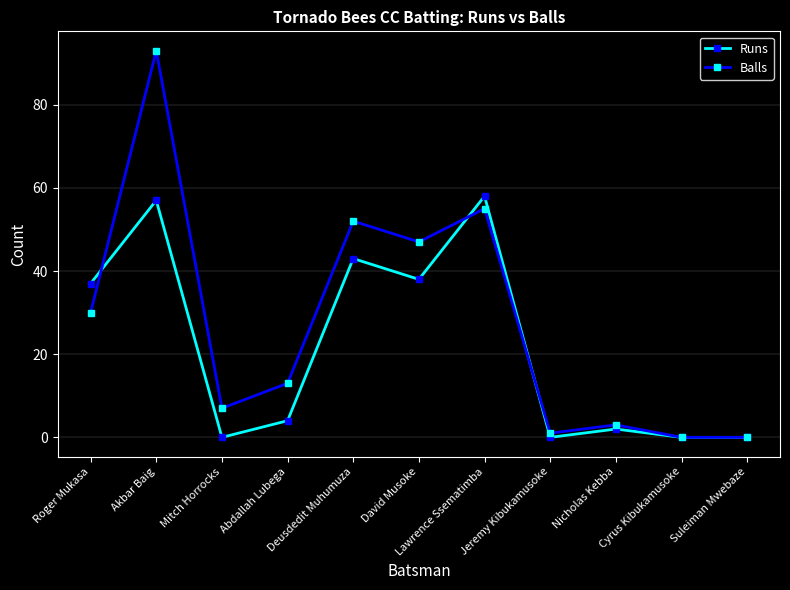

Reading left to right, extract all data points from this chart.

Runs: Roger Mukasa=37	Akbar Baig=57	Mitch Horrocks=0	Abdallah Lubega=4	Deusdedit Muhumuza=43	David Musoke=38	Lawrence Ssematimba=58	Jeremy Kibukamusoke=0	Nicholas Kebba=2	Cyrus Kibukamusoke=0	Suleiman Mwebaze=0
Balls: Roger Mukasa=30	Akbar Baig=93	Mitch Horrocks=7	Abdallah Lubega=13	Deusdedit Muhumuza=52	David Musoke=47	Lawrence Ssematimba=55	Jeremy Kibukamusoke=1	Nicholas Kebba=3	Cyrus Kibukamusoke=0	Suleiman Mwebaze=0